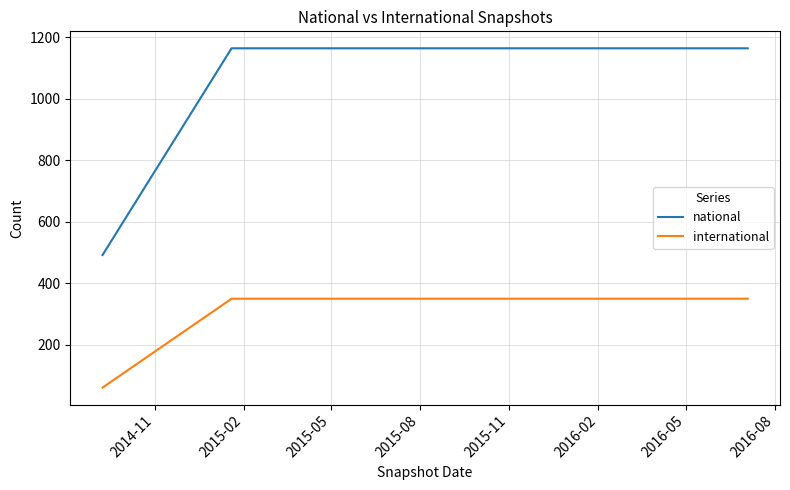

What is the difference between the maximum and minimum values in the international series?

289